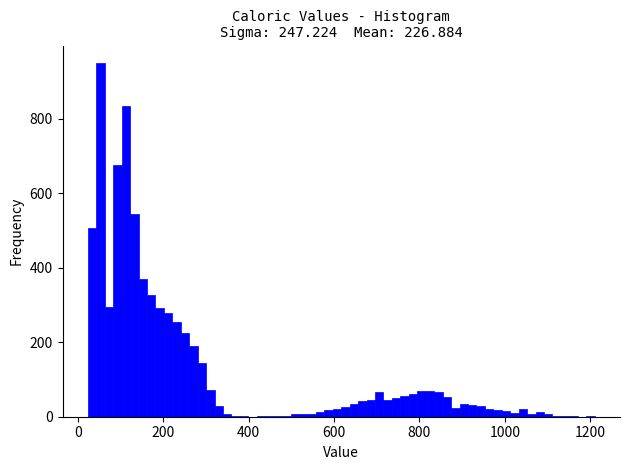

Around what value on the x-axis is the tallest bar? Give the approximate position of its centre, as read against the axis.

60